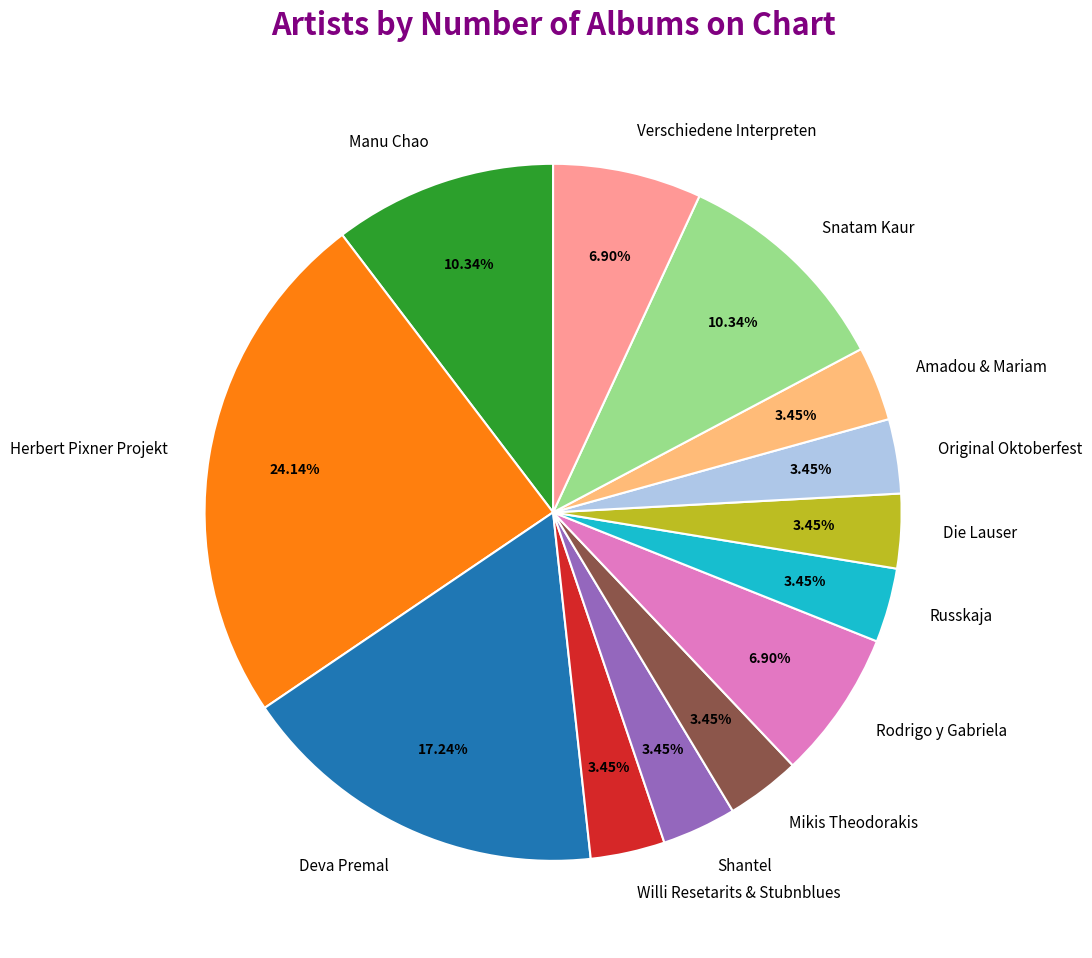

Between Rodrigo y Gabriela and Deva Premal, which is larger?

Deva Premal